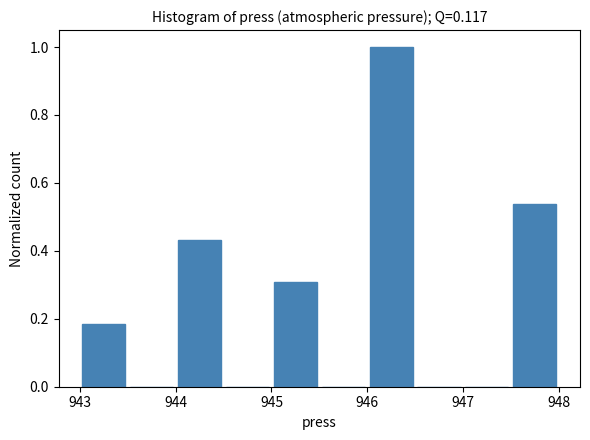

Reading left to right, transcribe this chart: for each bar, give the range it covers on the x-axis and its height. The values are not printed on the chart, so give them approximately, as read against the axis.

943.0 to 943.5: 0.18
943.5 to 944.0: 0
944.0 to 944.5: 0.44
944.5 to 945.0: 0
945.0 to 945.5: 0.30
945.5 to 946.0: 0
946.0 to 946.5: 1.00
946.5 to 947.0: 0
947.0 to 947.5: 0
947.5 to 948.0: 0.54